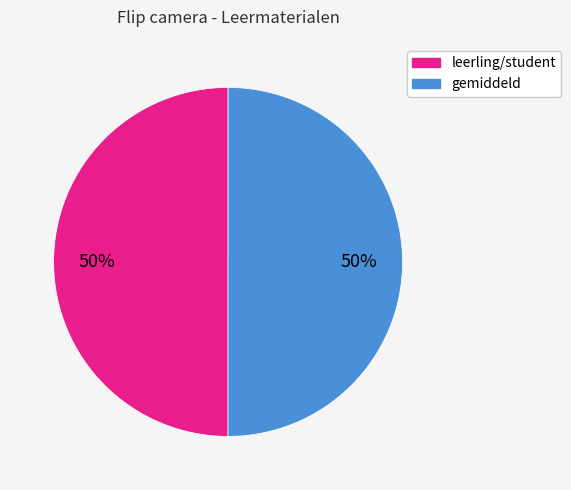

To the nearest percent, what is the average slice percentage?

50%